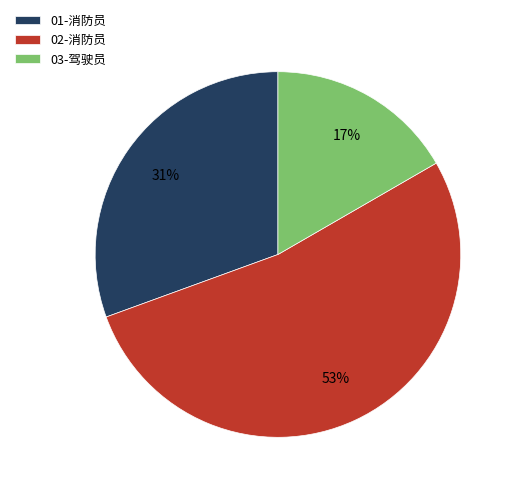

Does any single category account for the majority?

Yes